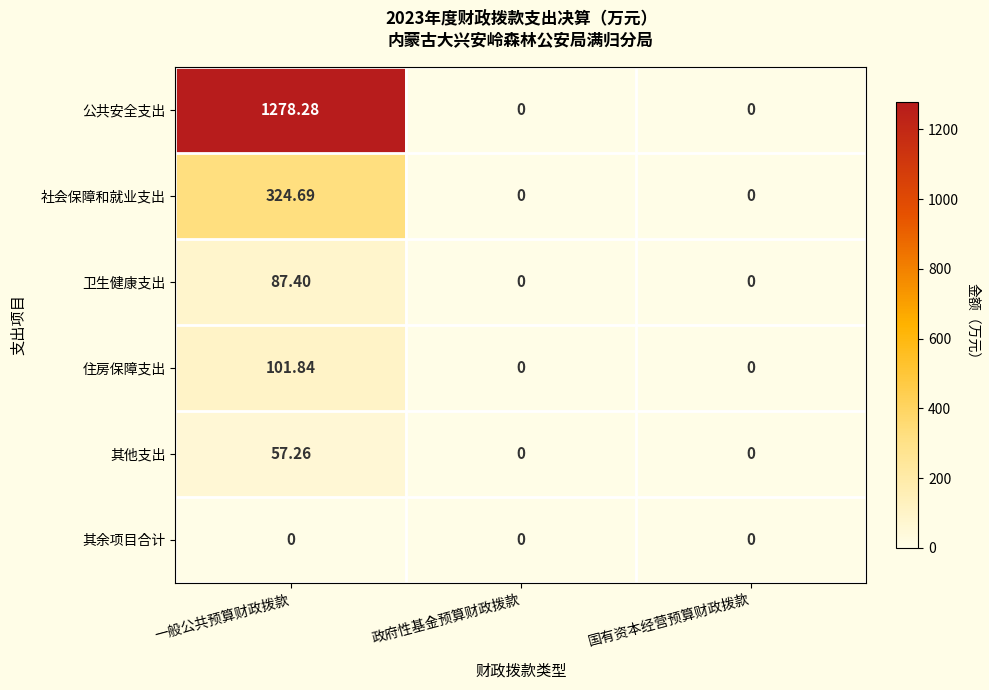

At how many categories does at least one series exceed 1249?

1